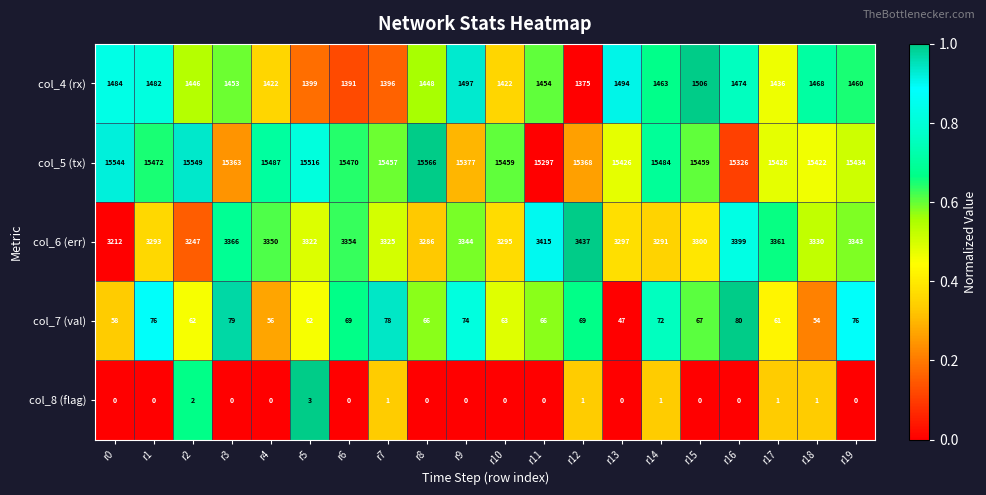

The value of col_7 (val) at r10 is 85. True or false?

False